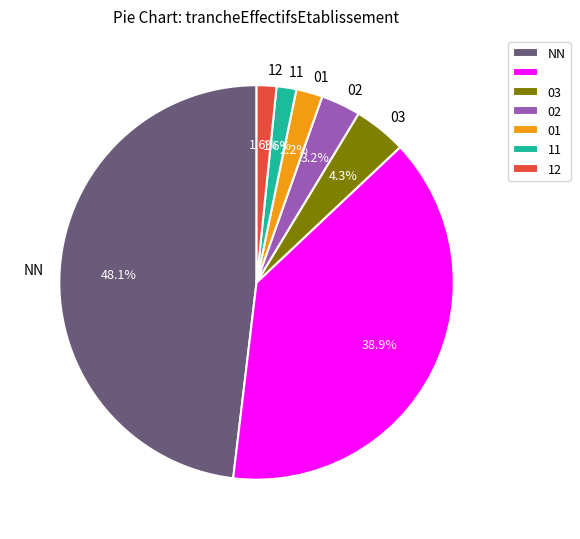

Does any single category account for the majority?

No